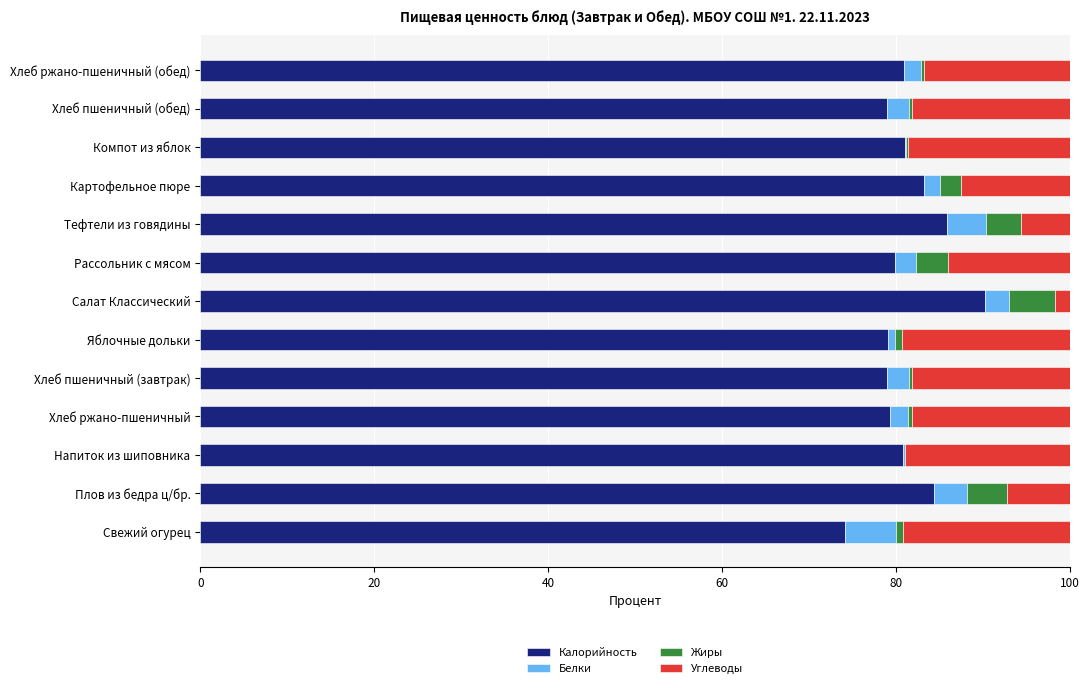

The Калорийность series shows 79.3 at Хлеб ржано-пшеничный. True or false?

True